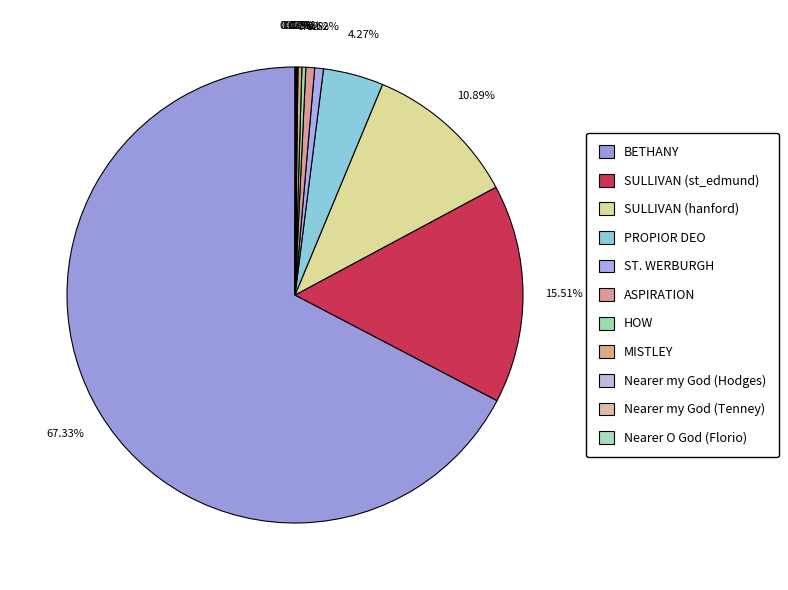

Between HOW and Nearer my God (Tenney), which is larger?

HOW